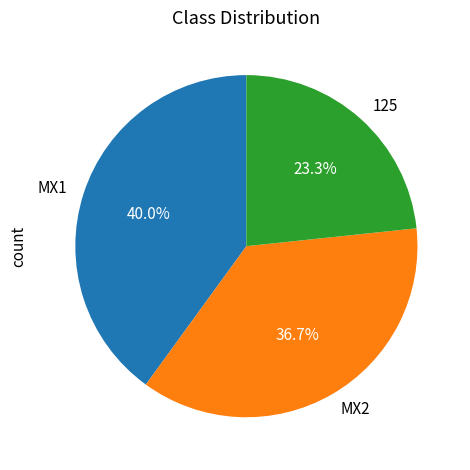

Rank the categories by value from highest to lowest.

MX1, MX2, 125